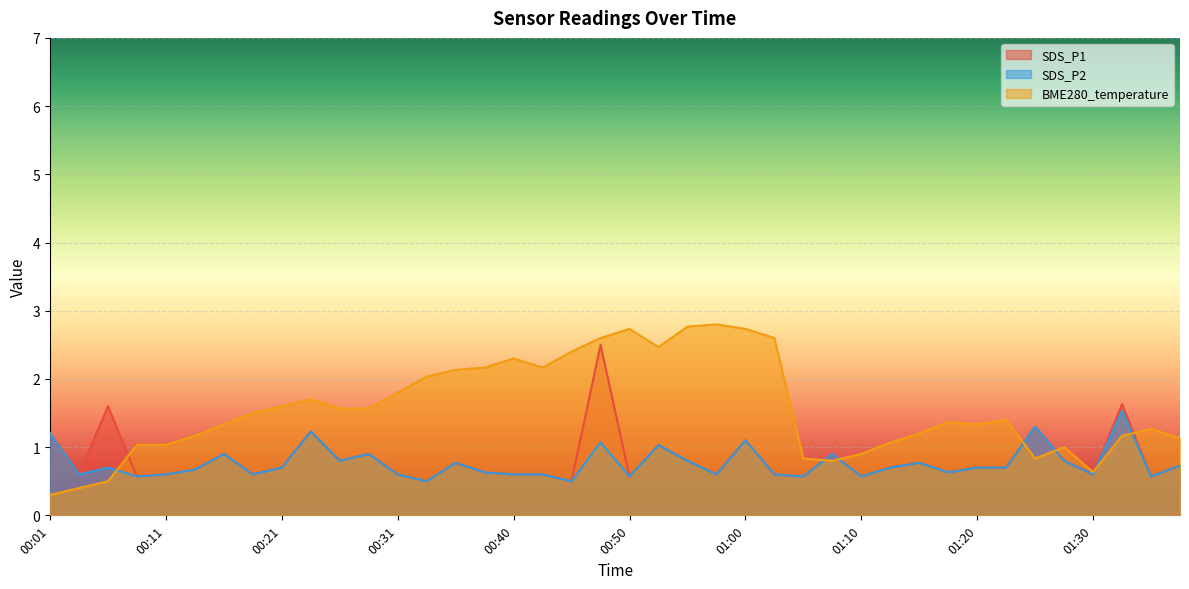

What position from the left is 00:53?

22